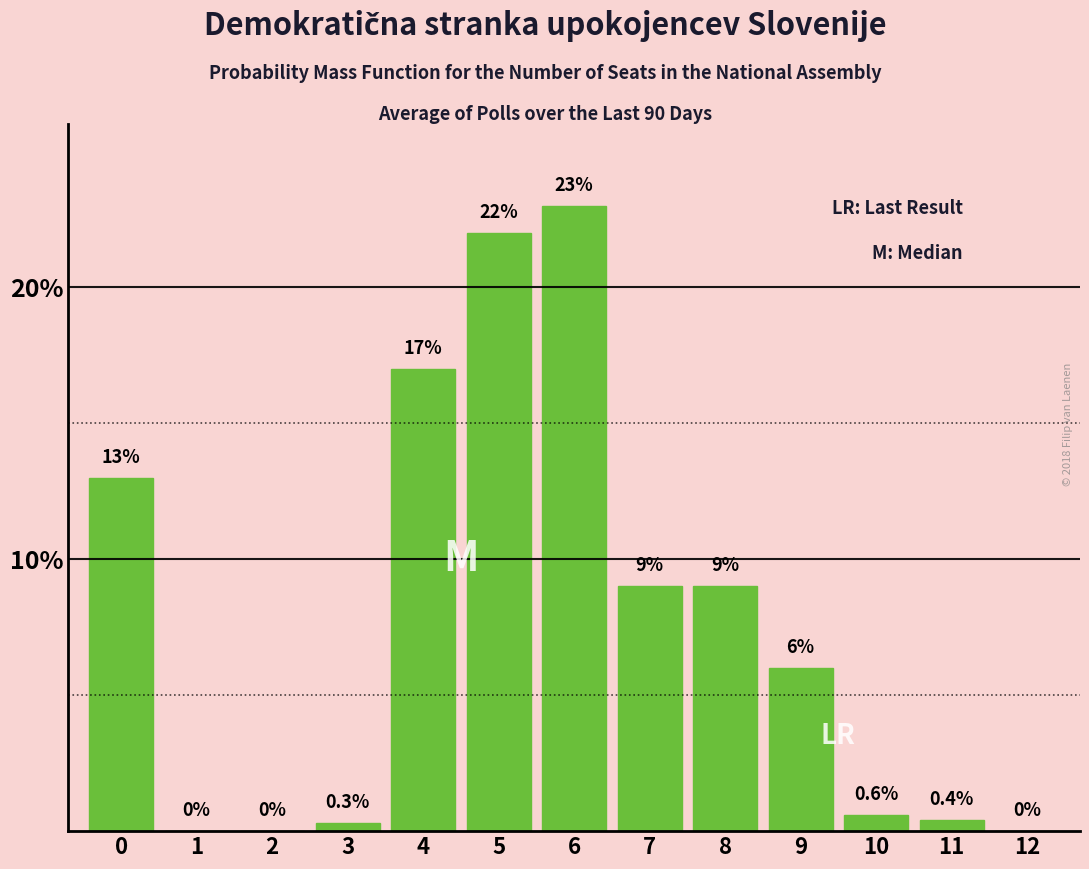

Reading right to left, extract all data points from this chart.

12=0.0	11=0.4	10=0.6	9=6.0	8=9.0	7=9.0	6=23.0	5=22.0	4=17.0	3=0.3	2=0.0	1=0.0	0=13.0